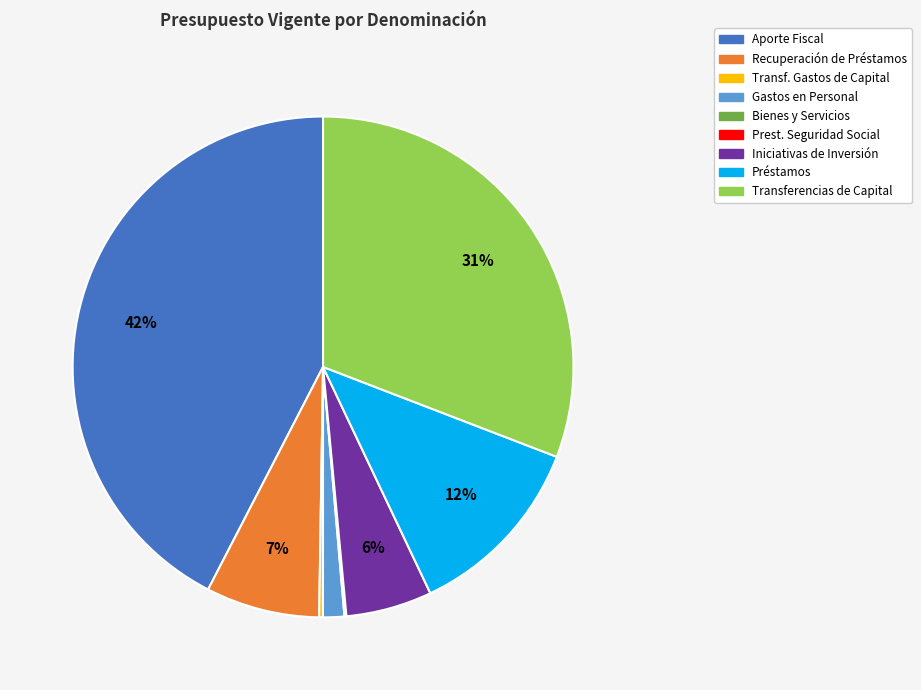

To the nearest percent, what is the average slice percentage?

11%